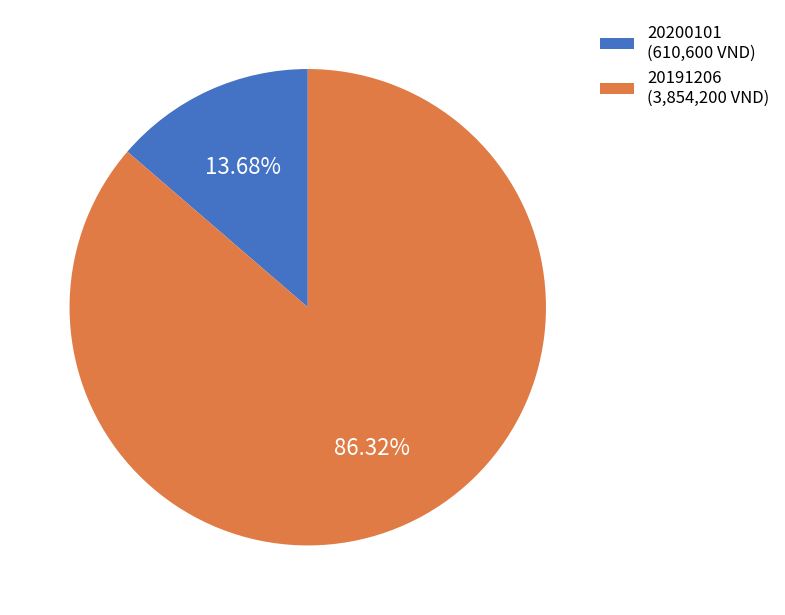

How many segments does this pie chart have?

2